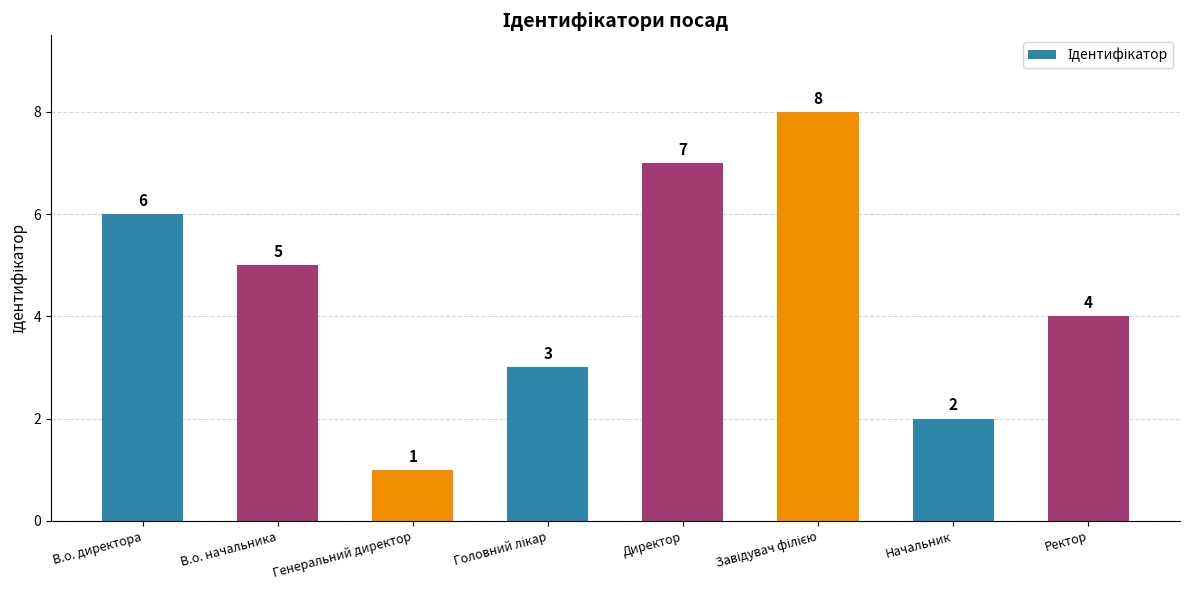

What is the sum of all values?

36